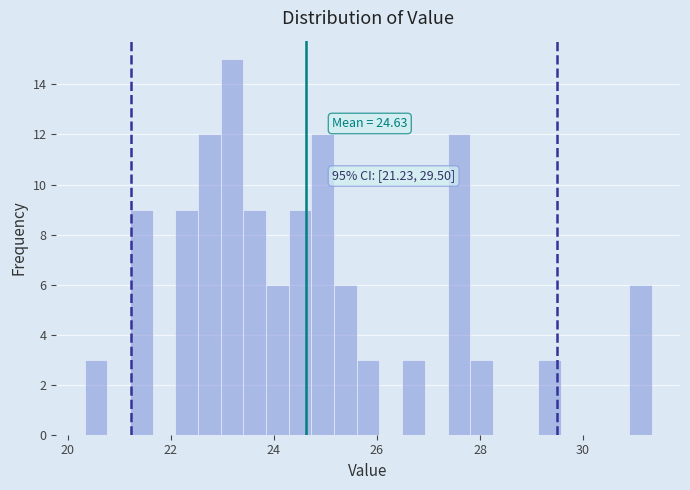

Around what value on the x-axis is the tallest bar? Give the approximate position of its centre, as read against the axis.

23.2